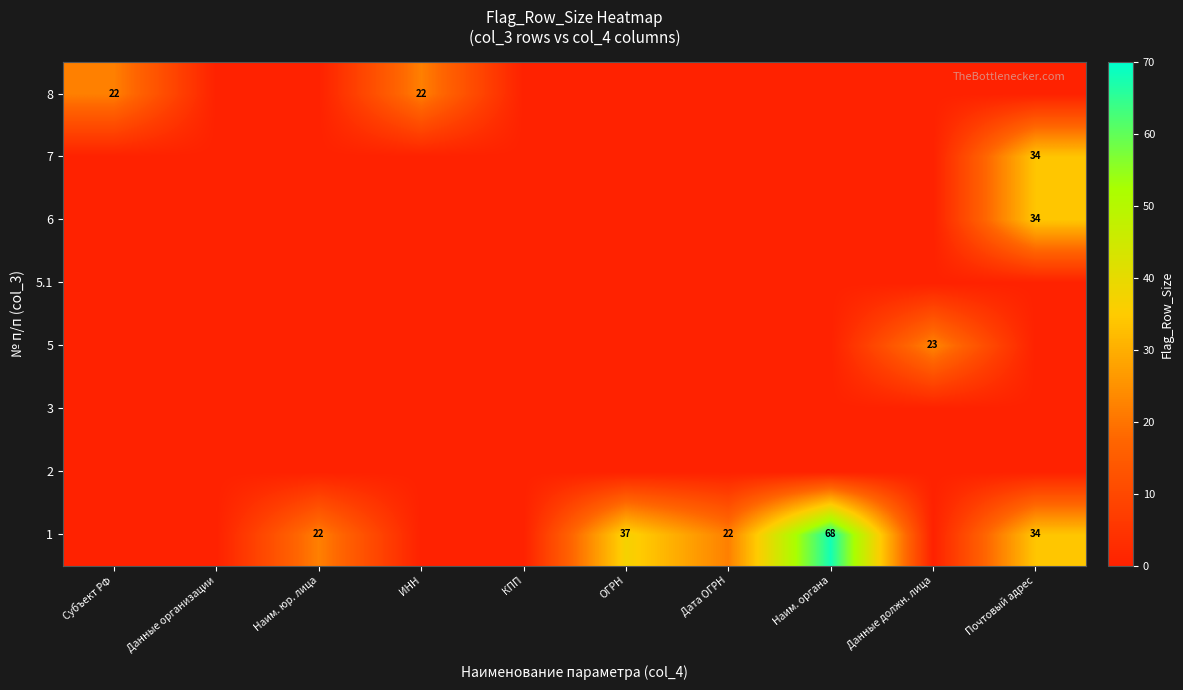

At how many categories does at least one series exceed 65?

1